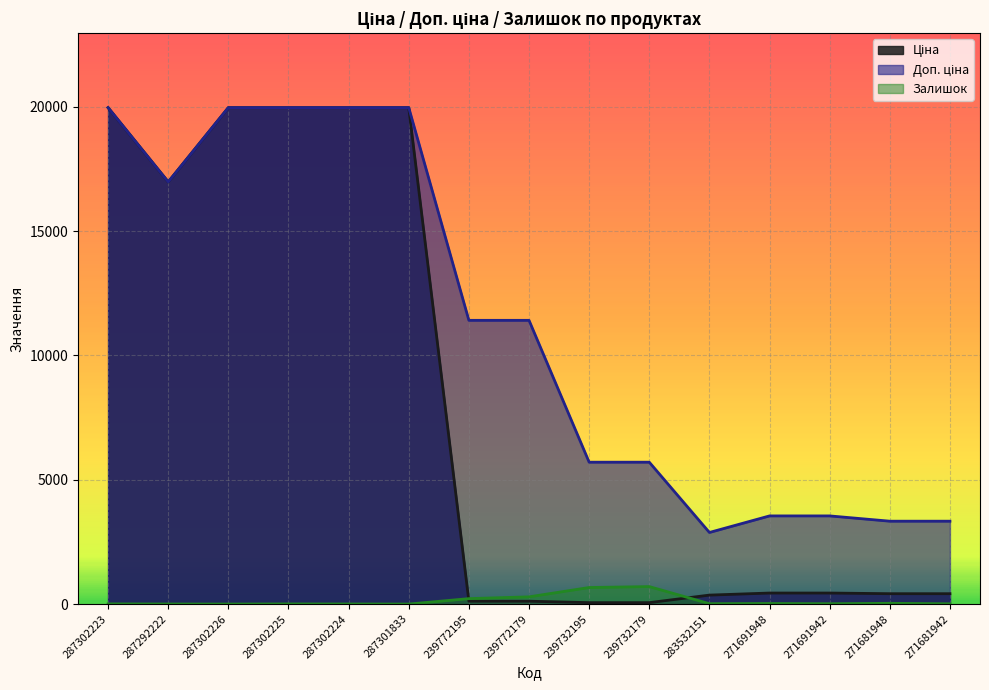

Where does the Залишок series first go above 13?

239772195